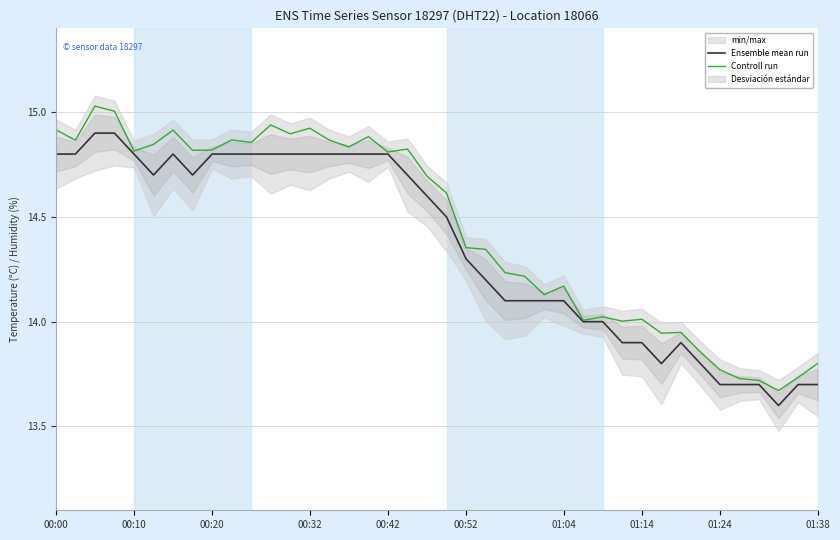

True or false: Controll run and Ensemble mean run intersect in this chart.

False